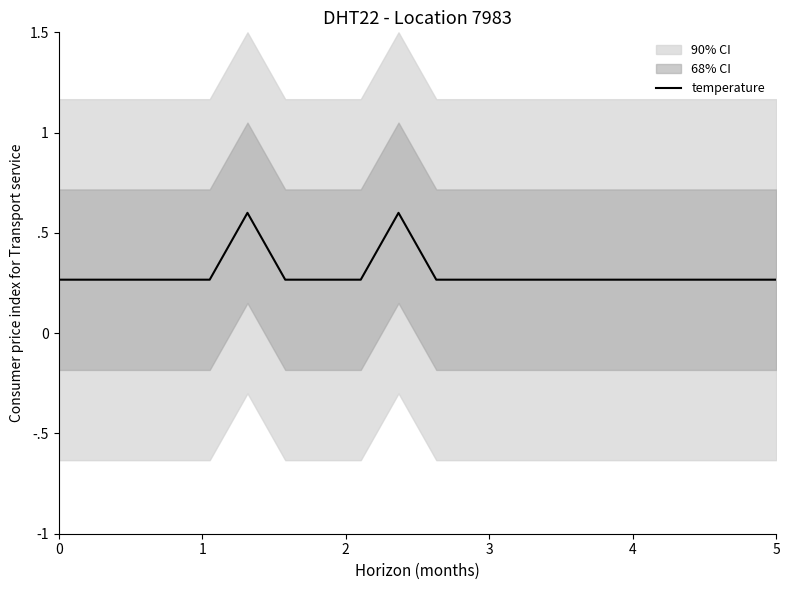

Rank the categories by value from highest to lowest.

5, 9, 0, 1, 2, 3, 4, 6, 7, 8, 10, 11, 12, 13, 14, 15, 16, 17, 18, 19